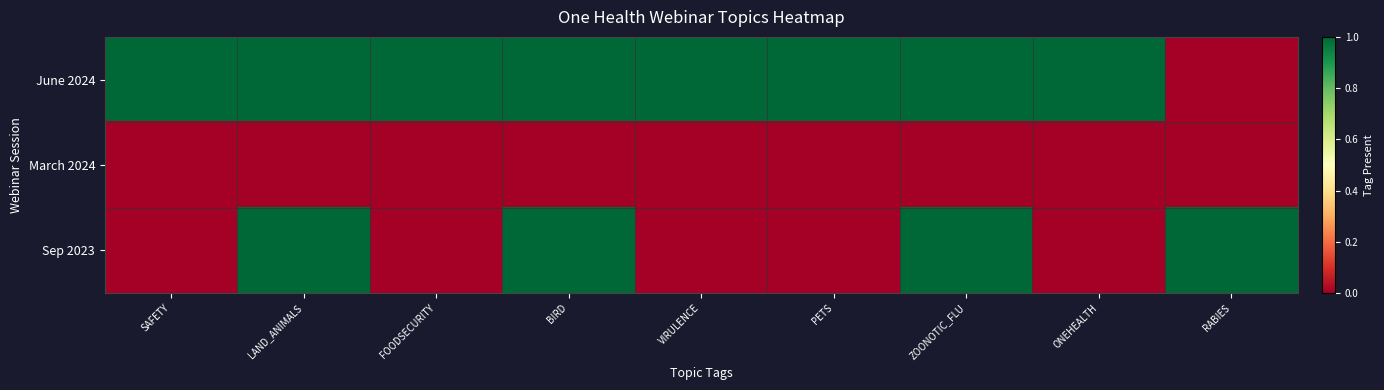

Reading right to left, extract all data points from this chart.

June 2024: RABIES=0	ONEHEALTH=1	ZOONOTIC_FLU=1	PETS=1	VIRULENCE=1	BIRD=1	FOODSECURITY=1	LAND_ANIMALS=1	SAFETY=1
March 2024: RABIES=0	ONEHEALTH=0	ZOONOTIC_FLU=0	PETS=0	VIRULENCE=0	BIRD=0	FOODSECURITY=0	LAND_ANIMALS=0	SAFETY=0
Sep 2023: RABIES=1	ONEHEALTH=0	ZOONOTIC_FLU=1	PETS=0	VIRULENCE=0	BIRD=1	FOODSECURITY=0	LAND_ANIMALS=1	SAFETY=0